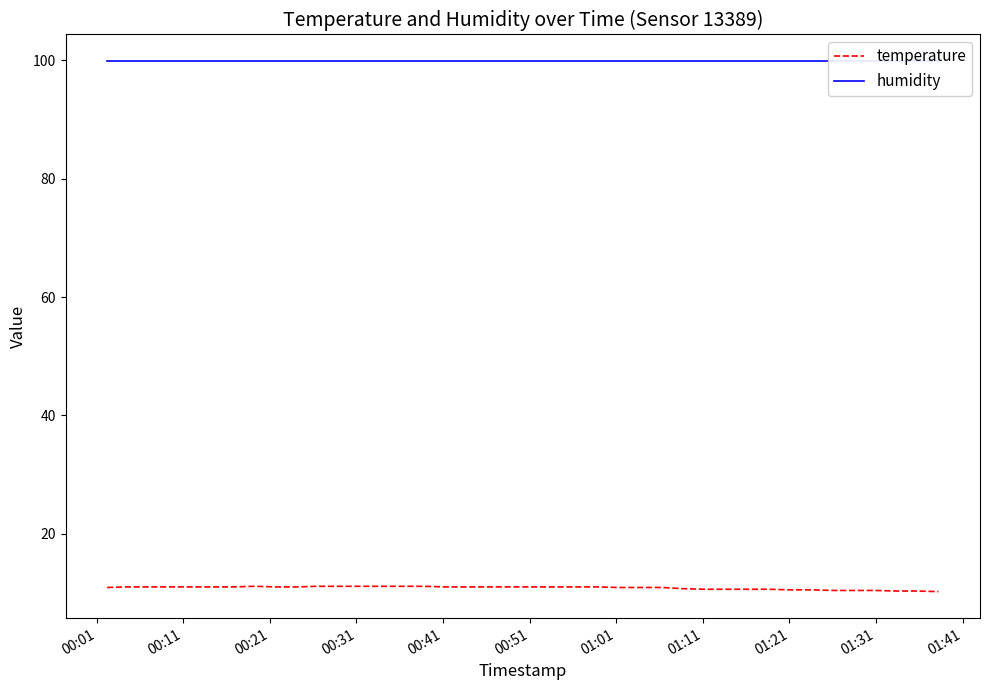

What is the minimum value for temperature?

10.2